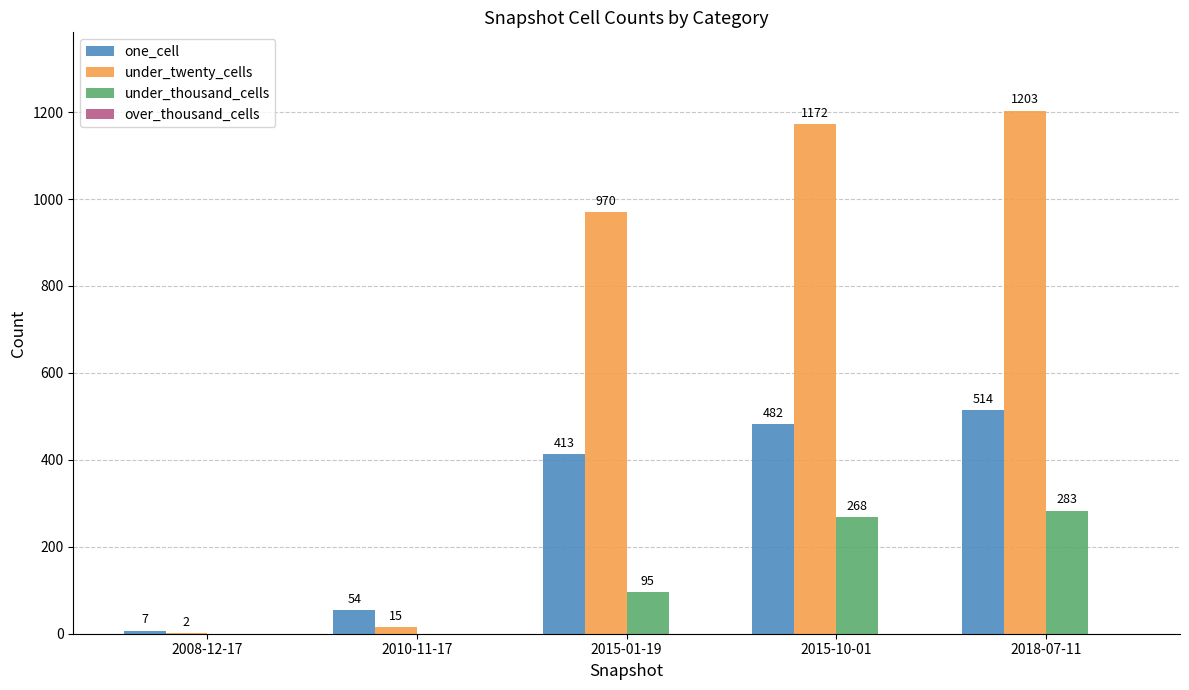

Between 2010-11-17 and 2015-10-01, which series saw the biggest shift?

under_twenty_cells